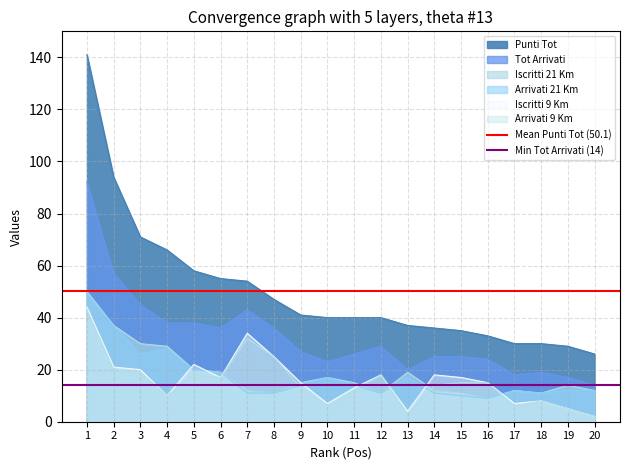

At which label does Mean Punti Tot (50.1) reach its peak?

1